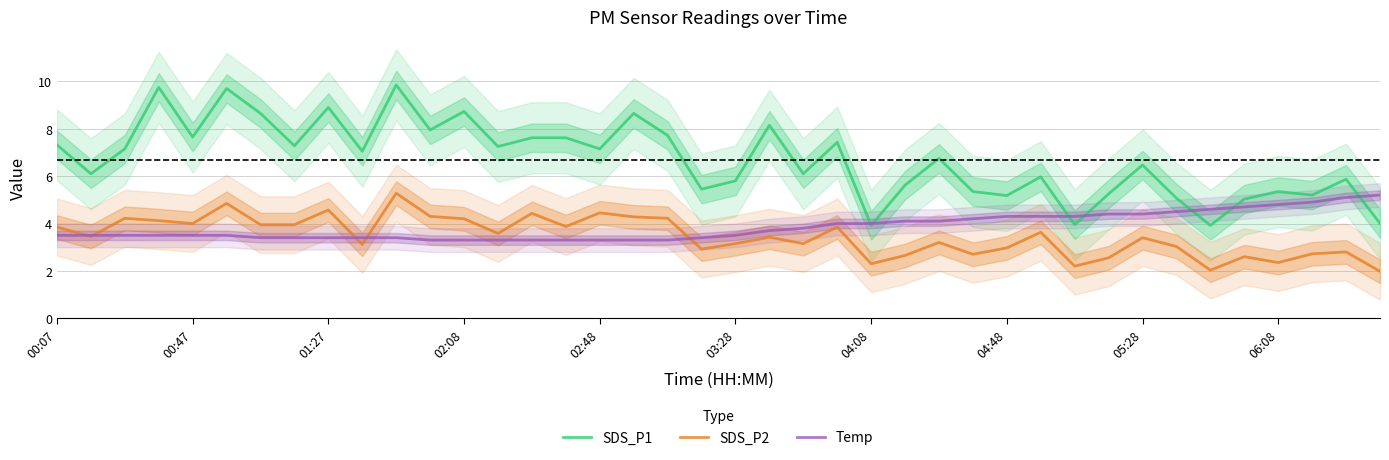

What is the difference between the maximum and second lowest values in the Temp series?

1.9